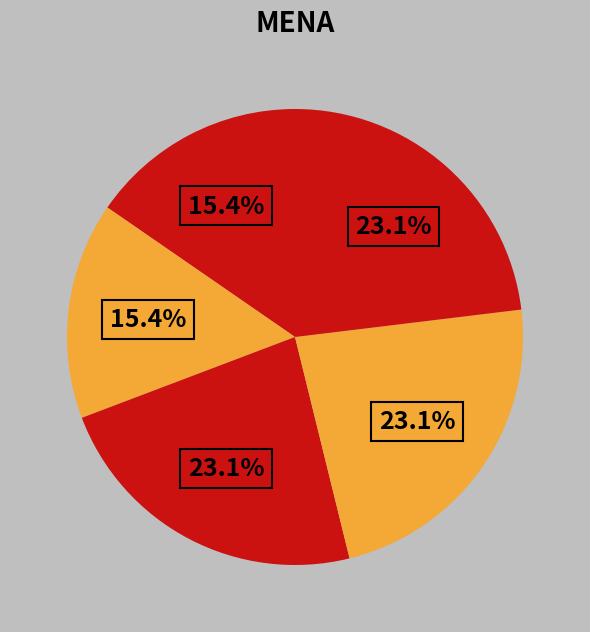

How many slices are in this pie chart?

5